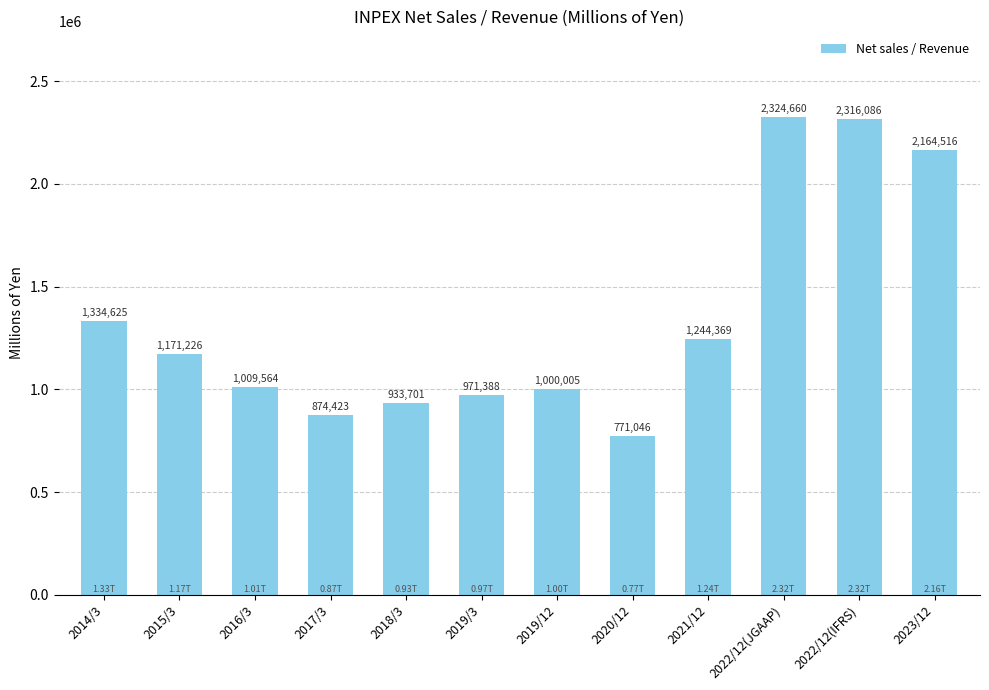

How many categories are shown in the chart?

12